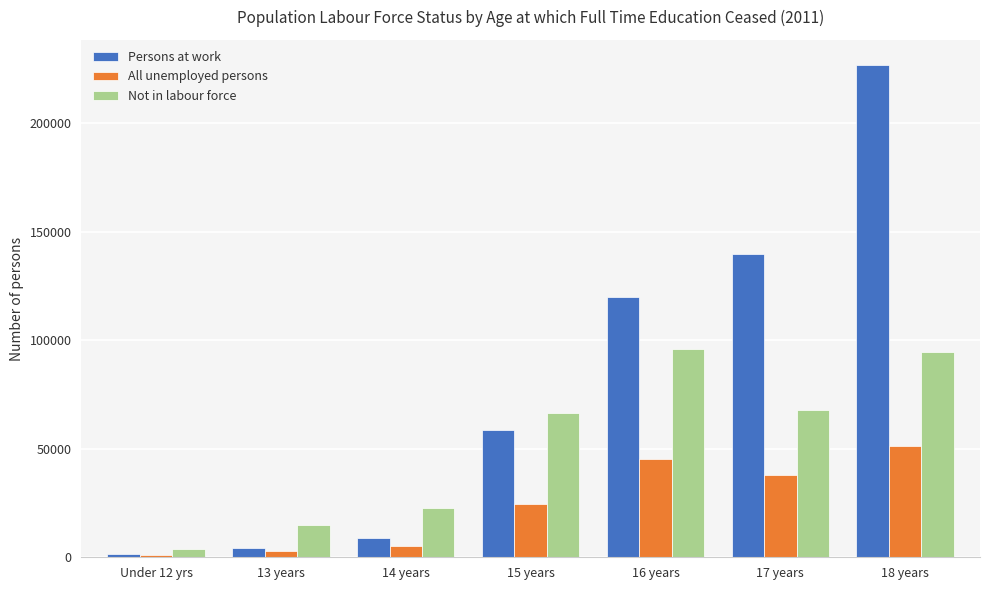

How many bars are there in total?

21